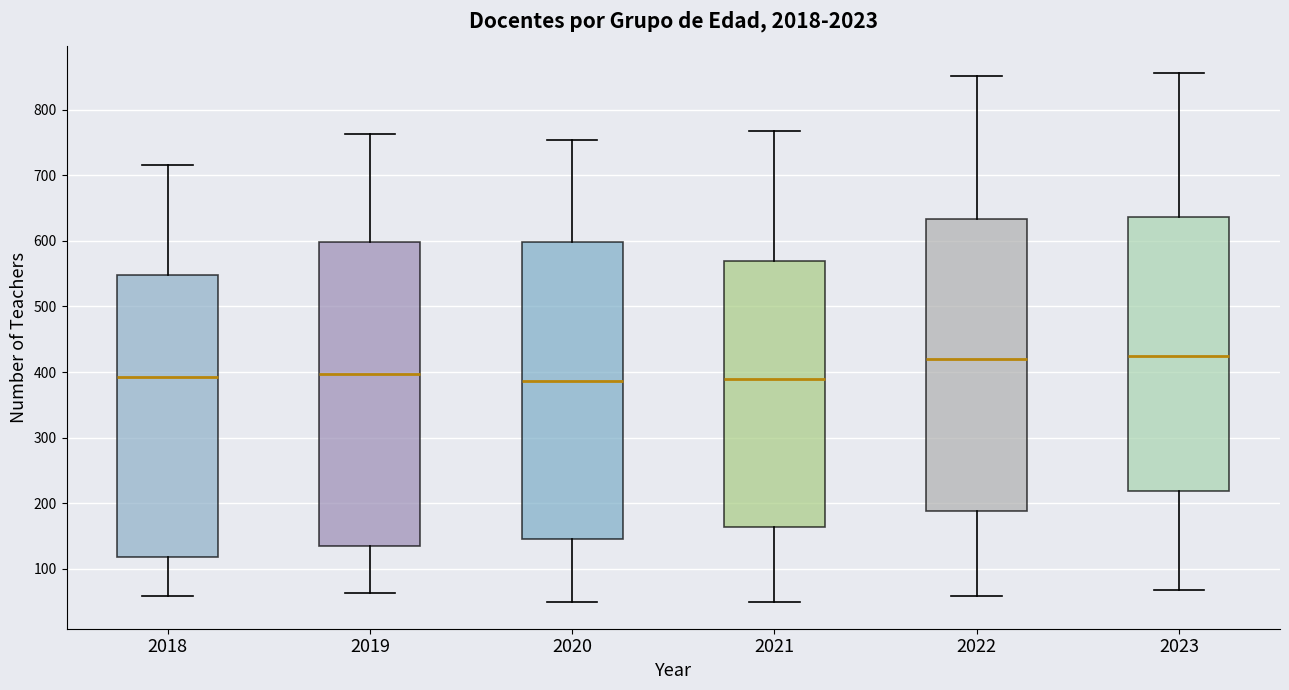

Where is the lower edge of the box at x = 2020 on the y-axis? The values are not printed on the chart, so give them approximately, as read against the axis.

150